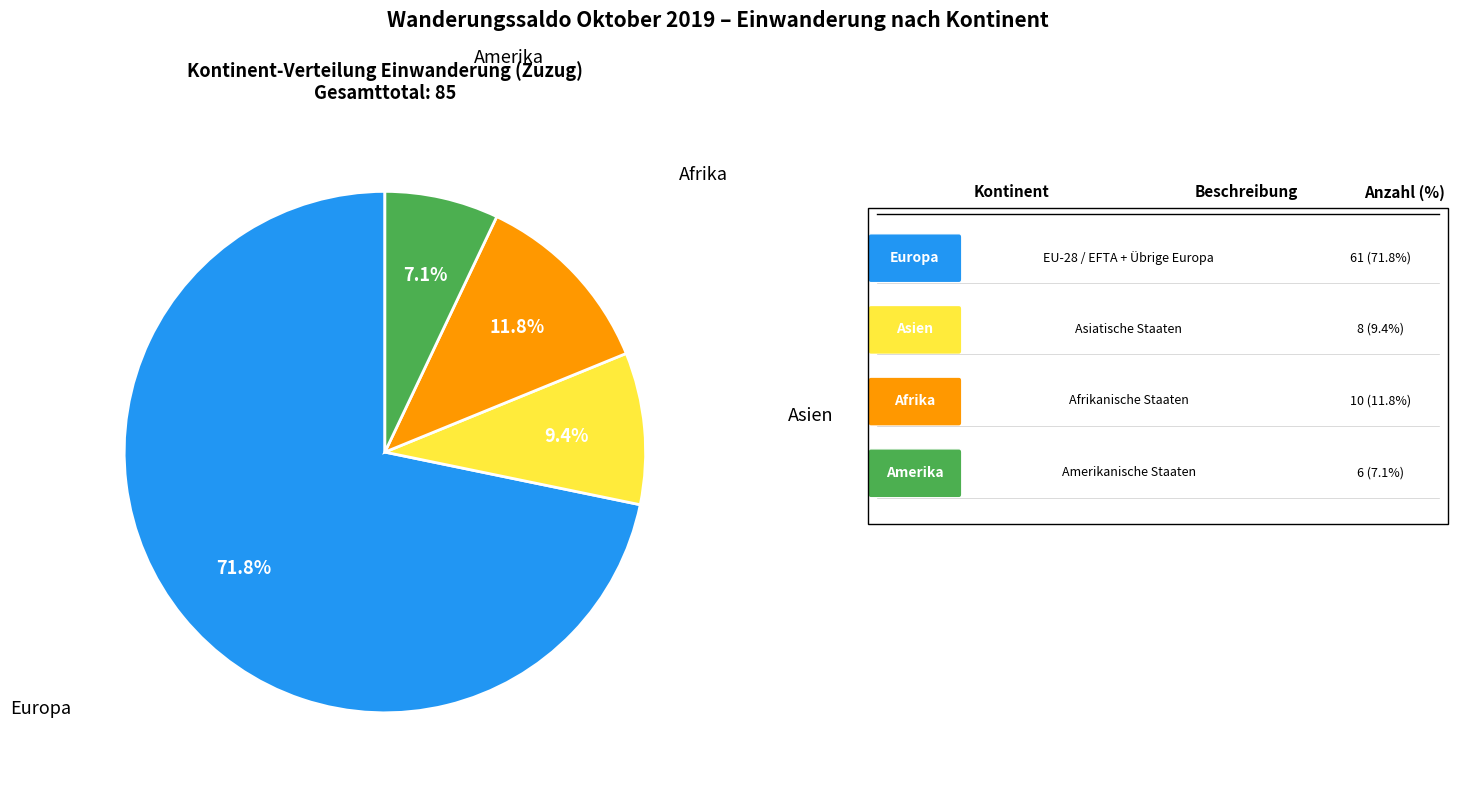

Does any single category account for the majority?

Yes